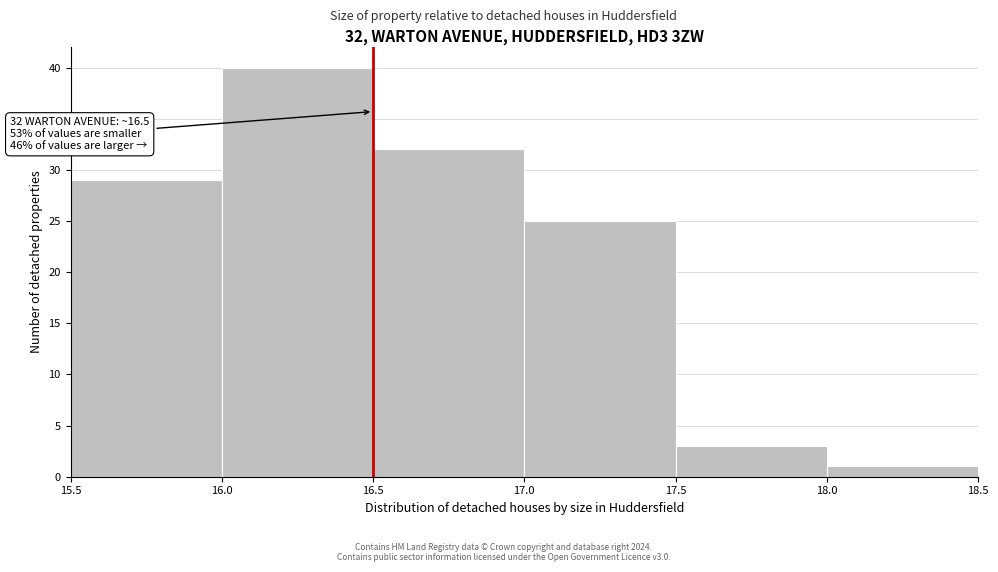

Over which range of the x-axis is the bar tallest?

16.0 to 16.5